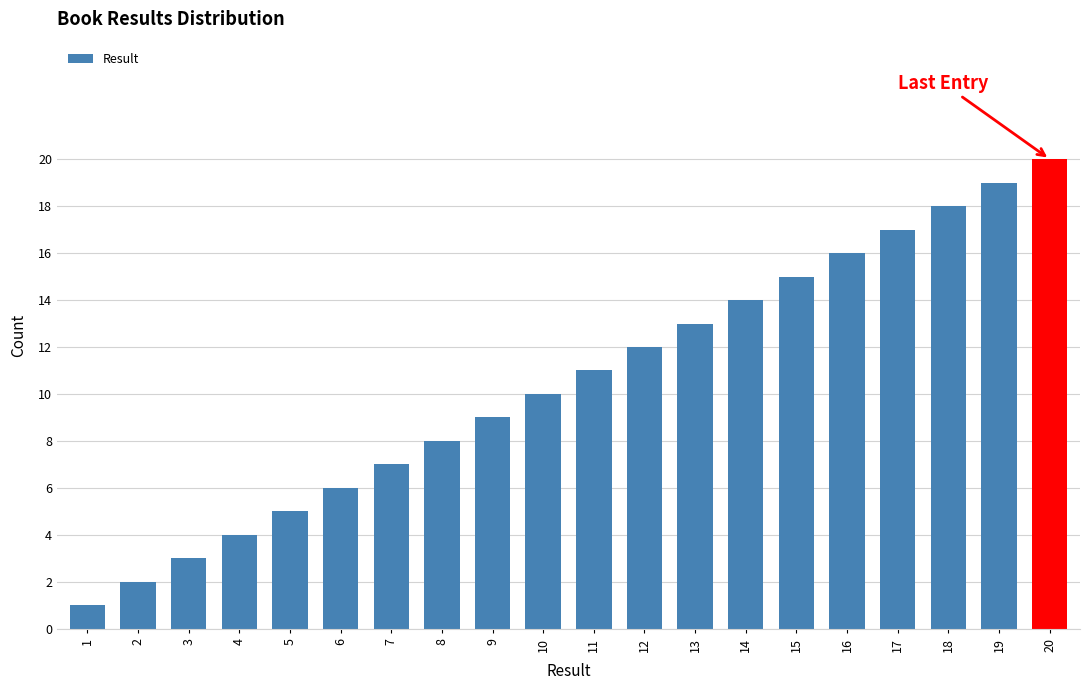

What is the difference between the maximum and second lowest values?

18